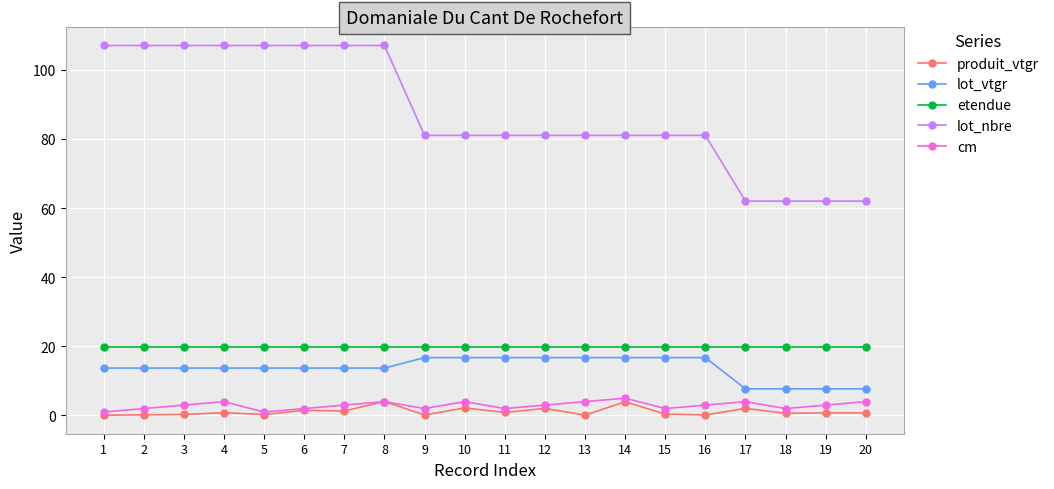

At 18, list the series in order from smallest to largest.

produit_vtgr, cm, lot_vtgr, etendue, lot_nbre